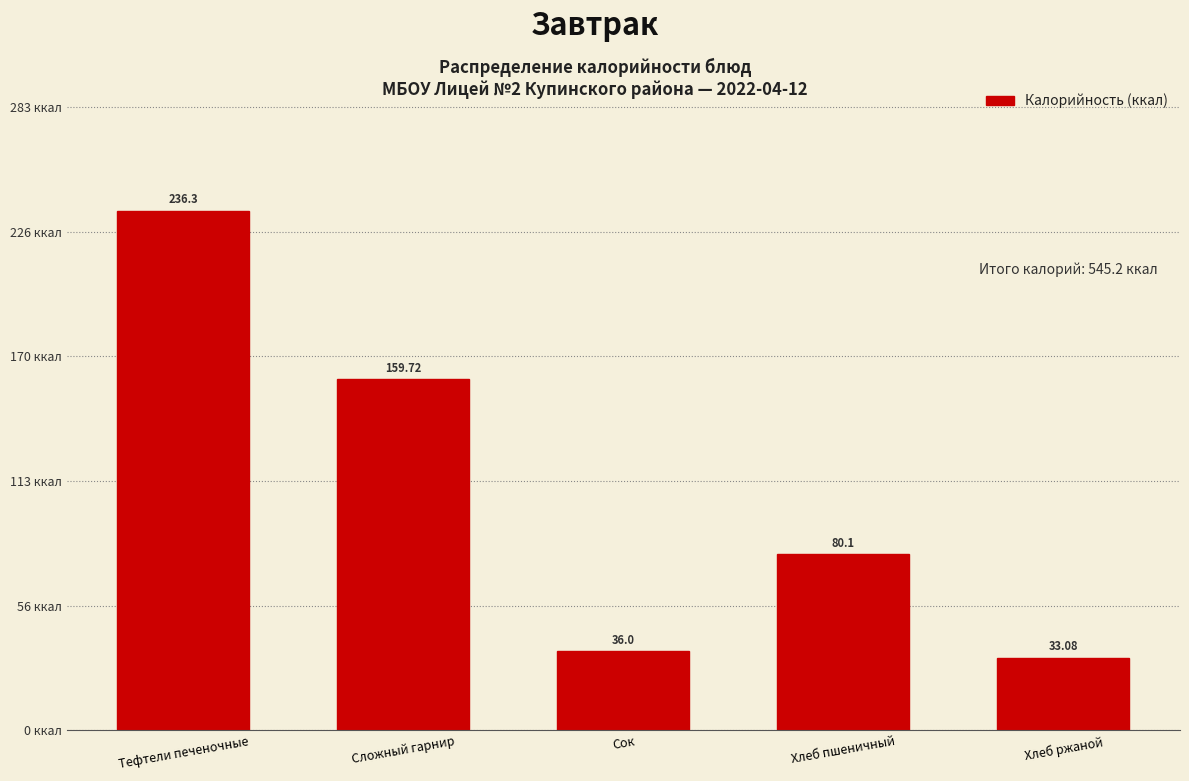

Which has a higher value, Сложный гарнир or Тефтели печеночные?

Тефтели печеночные